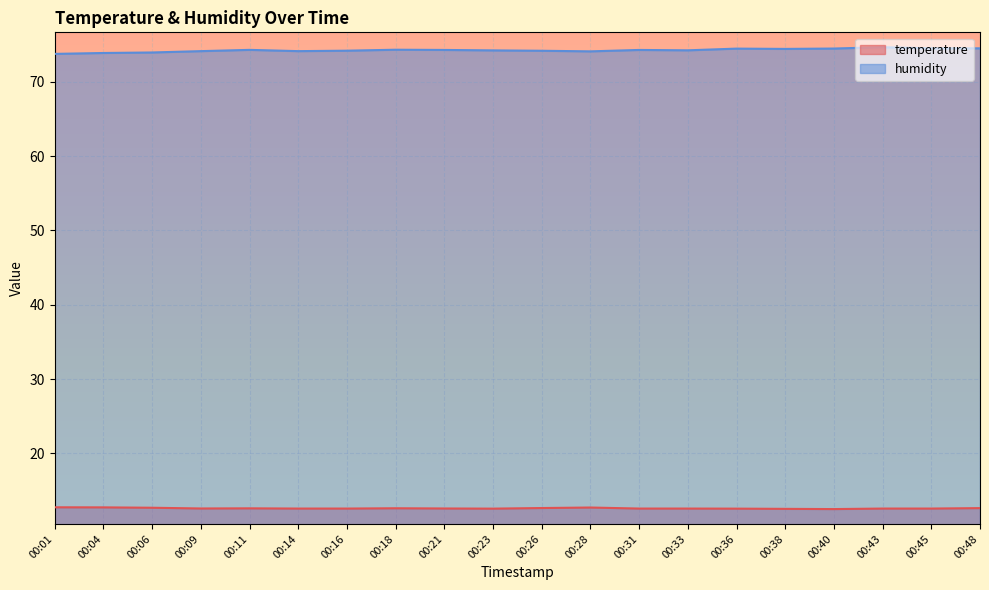

What is the value of the humidity point at the 5th from the left?

74.3